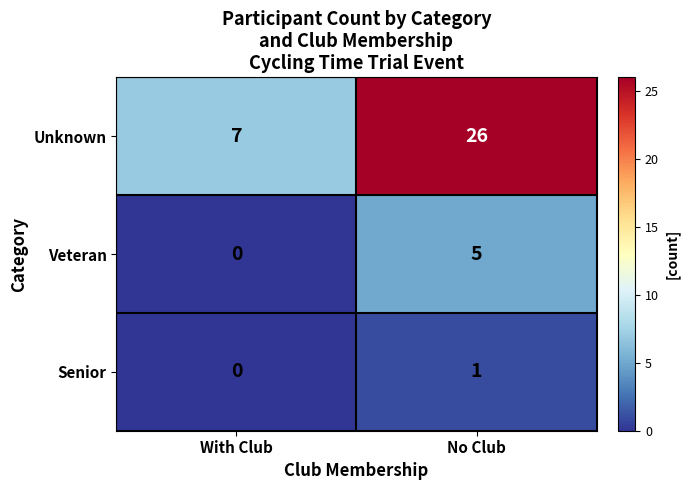

How many categories are shown in the chart?

2